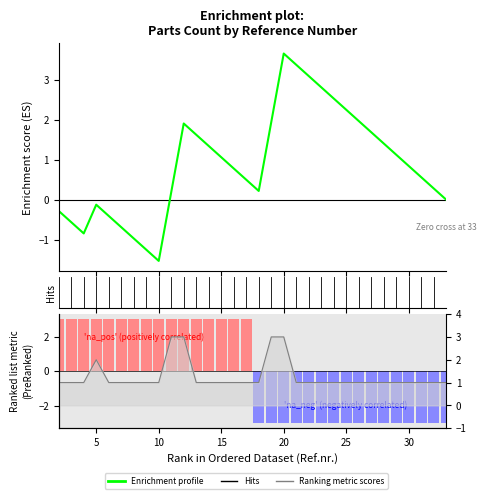

At which label is the value closest to 2?

5